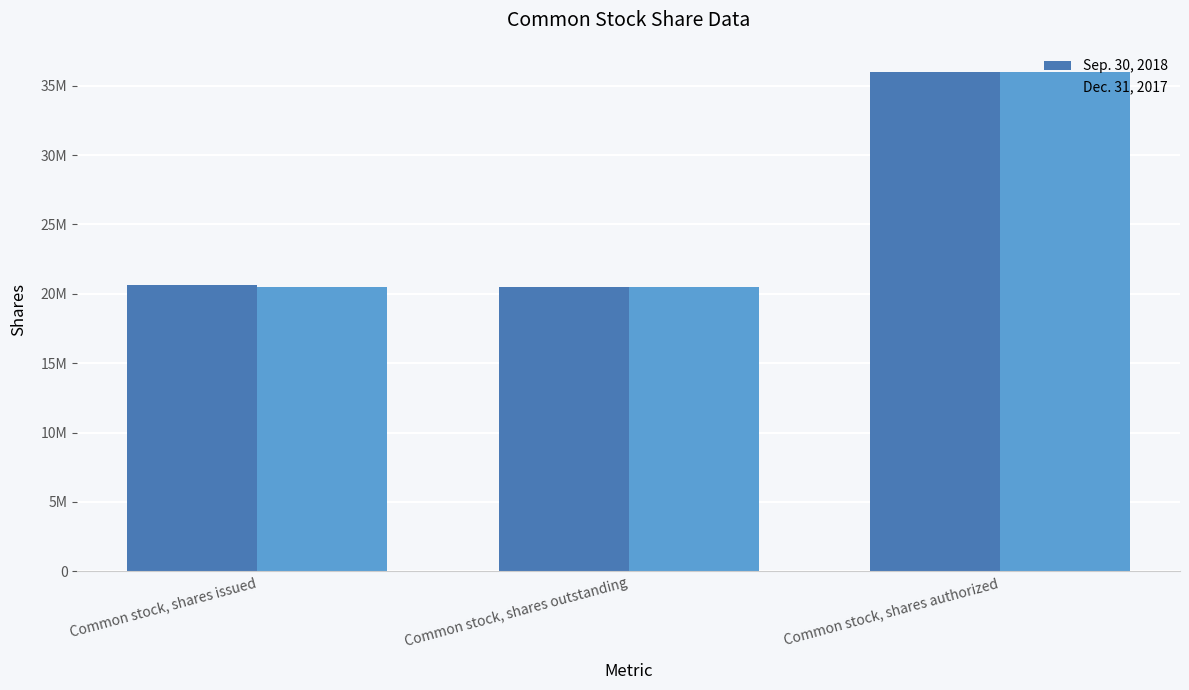

True or false: Sep. 30, 2018 has a value of 20631171 at Common stock, shares issued.

True